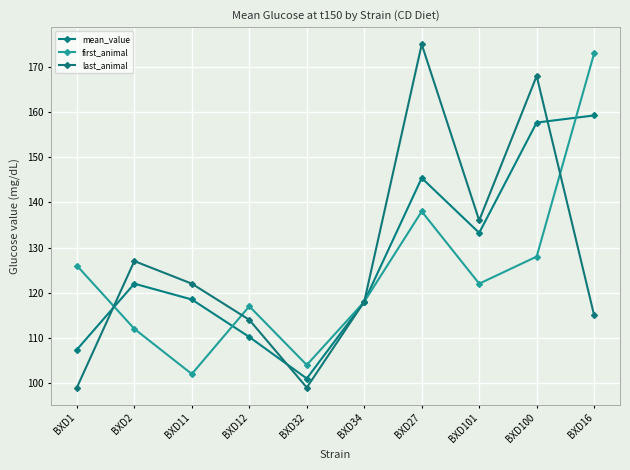

What position from the left is BXD16?

10